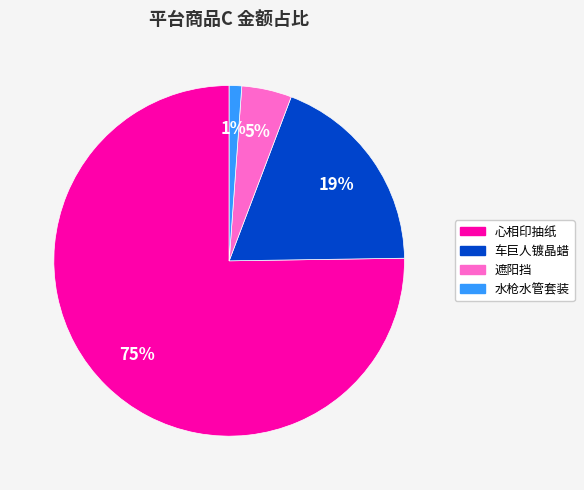

What percentage is the 遮阳挡 slice, to the nearest percent?

5%